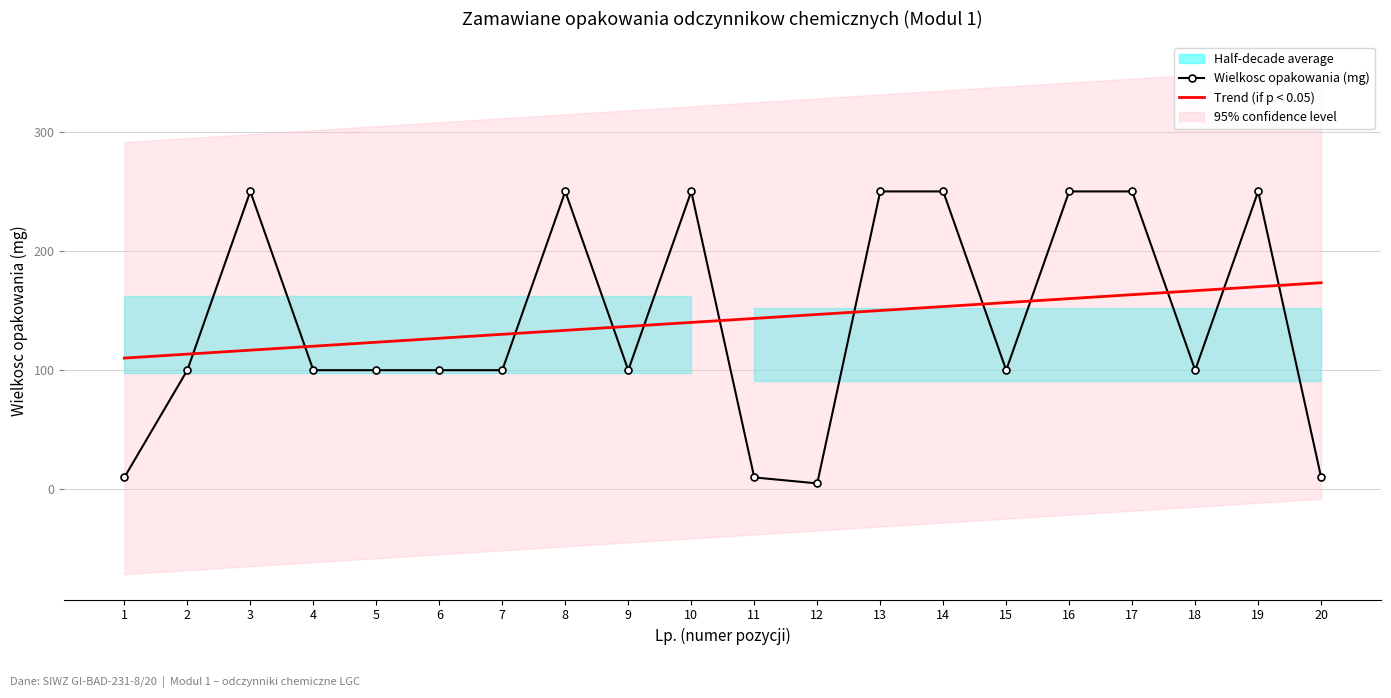

What value does the Wielkosc opakowania (mg) series have at 12?

5.0